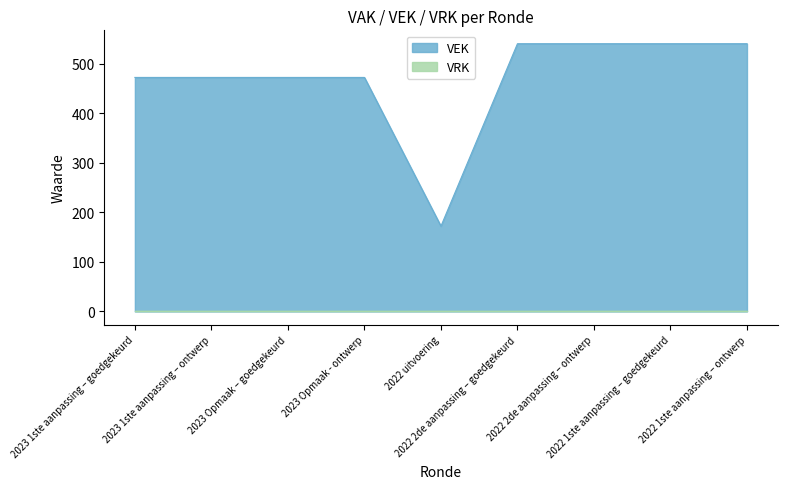

Count the values in the range 472 to 540.

8